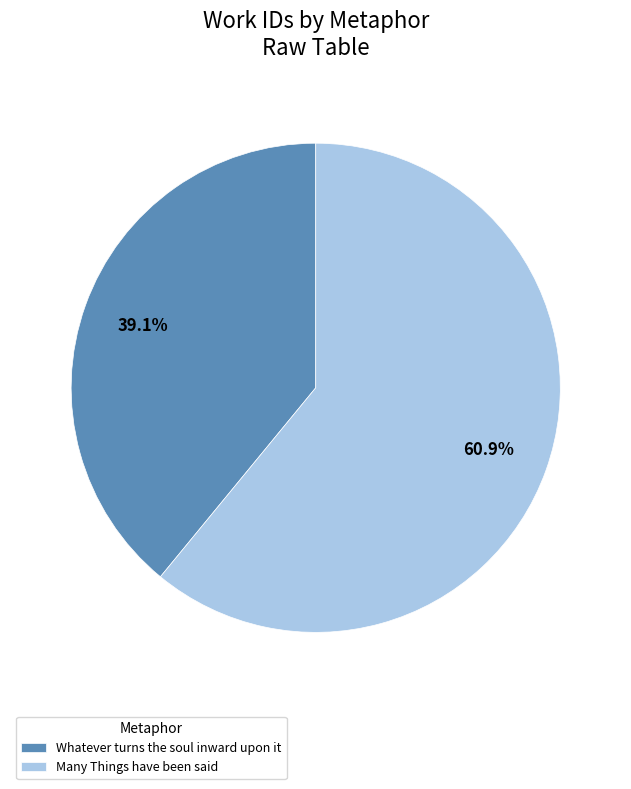

Which slice is the smallest?

Whatever turns the soul inward upon it